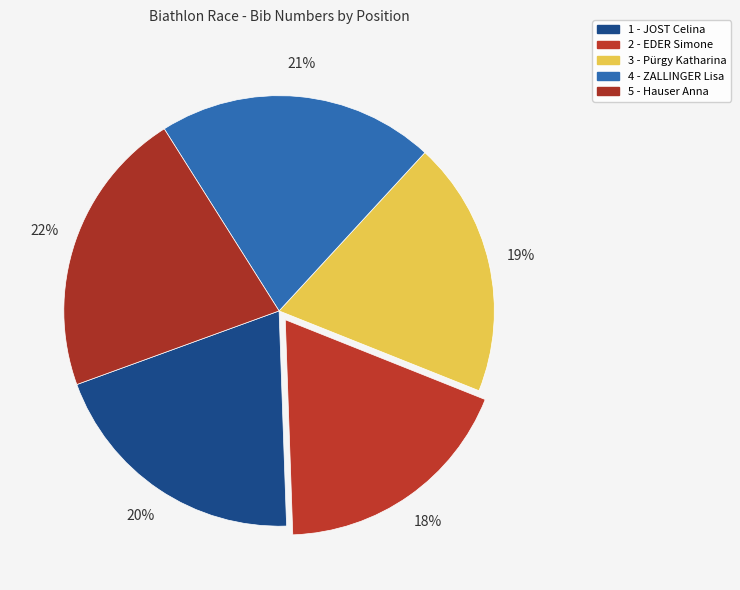

What is the smallest slice in the pie chart?

2 - EDER Simone